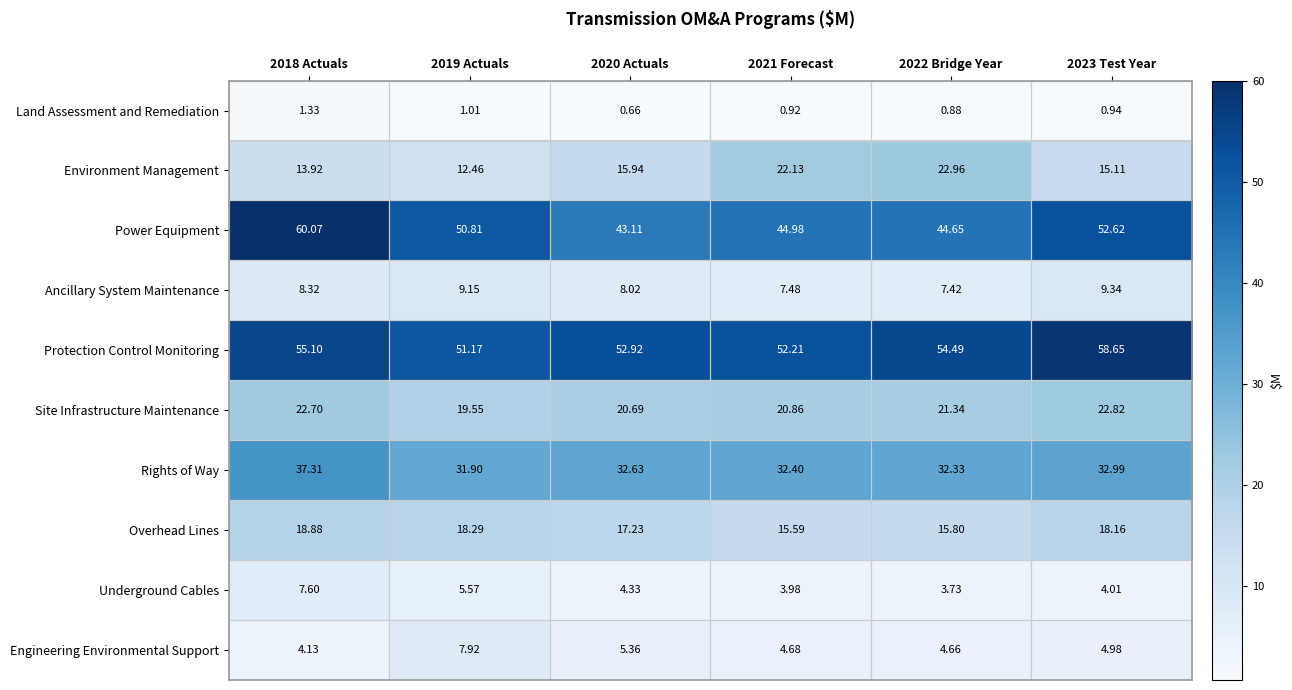

List the series in order of their peak value, highest first.

Power Equipment, Protection Control Monitoring, Rights of Way, Environment Management, Site Infrastructure Maintenance, Overhead Lines, Ancillary System Maintenance, Engineering Environmental Support, Underground Cables, Land Assessment and Remediation